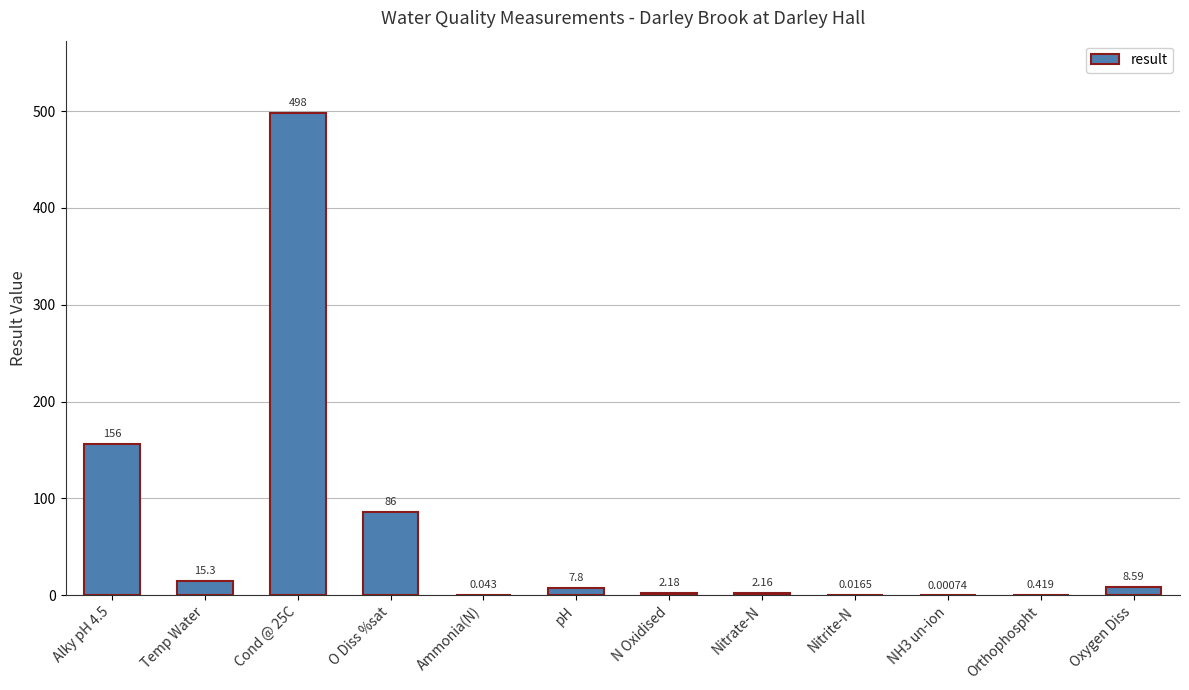

True or false: the data shows 153.4 at O Diss %sat.

False